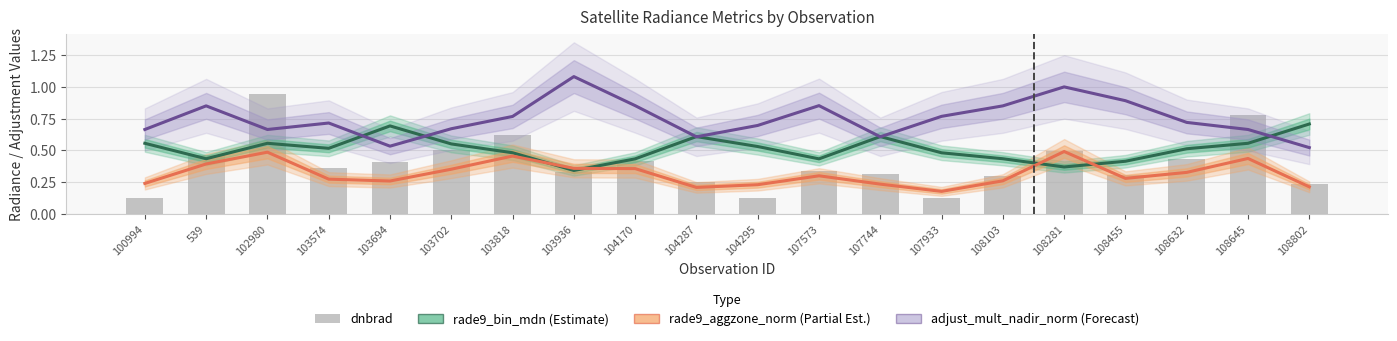

Which category has the lowest value across all series?

100994